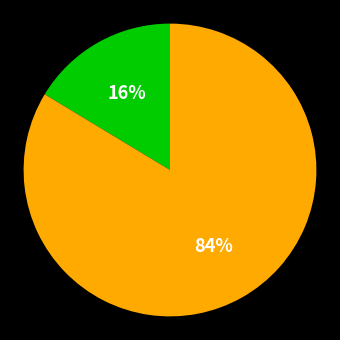

To the nearest percent, what is the average slice percentage?

50%